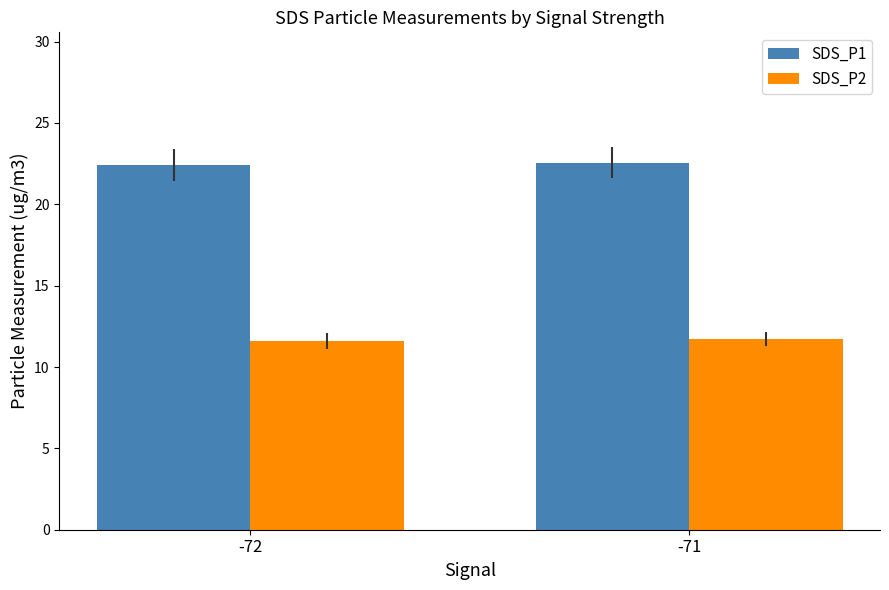

What is the total value across all series at -71?

34.3